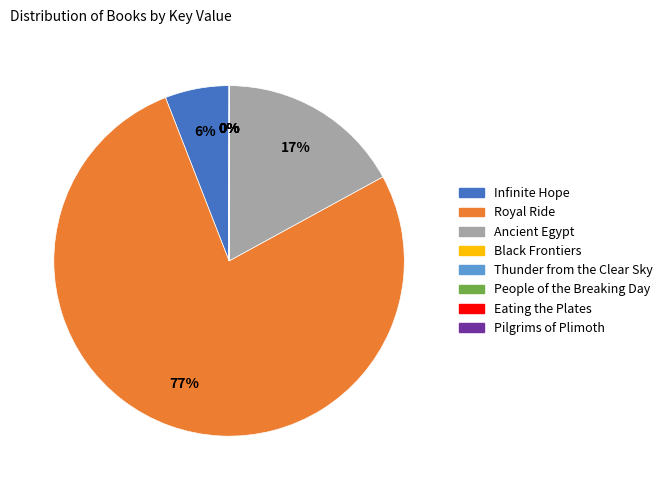

What is the majority slice?

Royal Ride